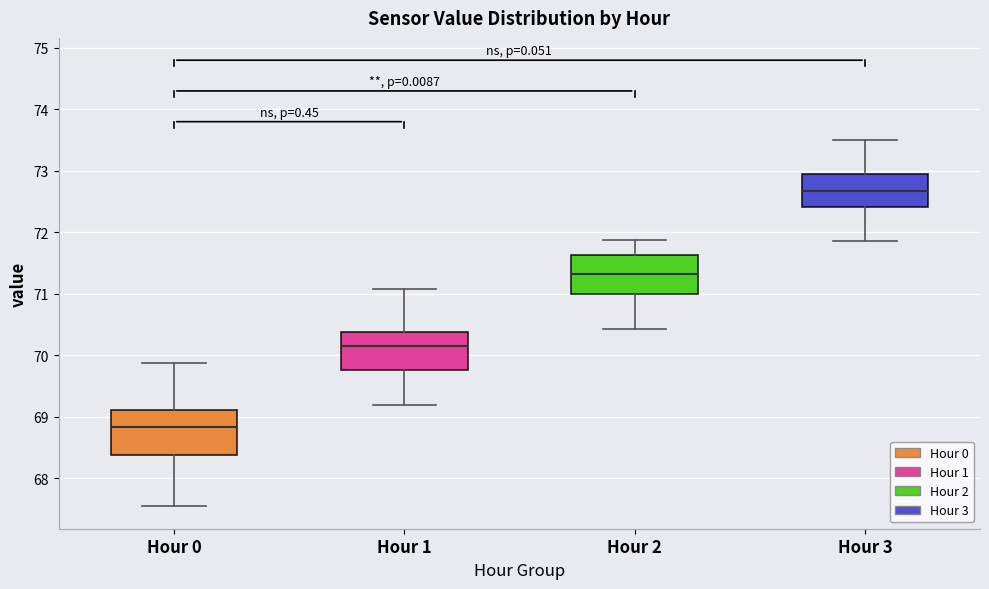

Which box has the highest median line?

Hour 3